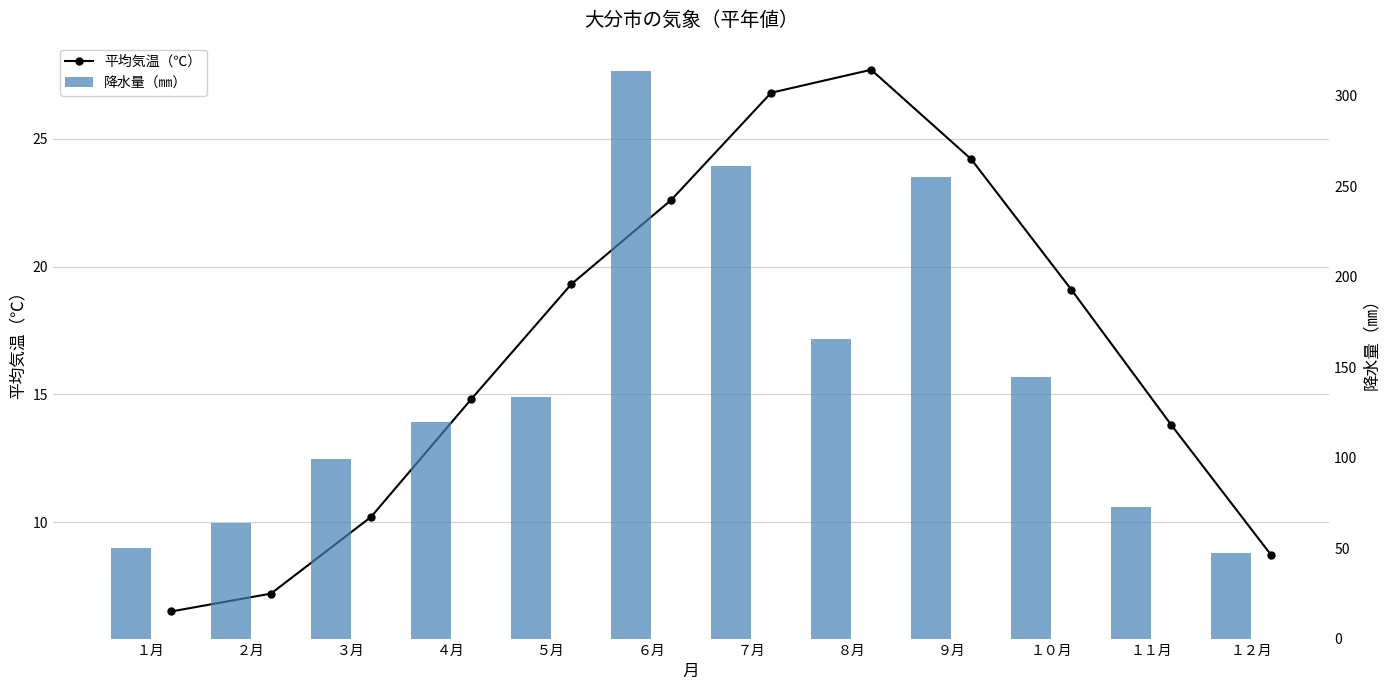

List the series in order of their overall mean, highest first.

降水量（㎜）, 平均気温（℃）